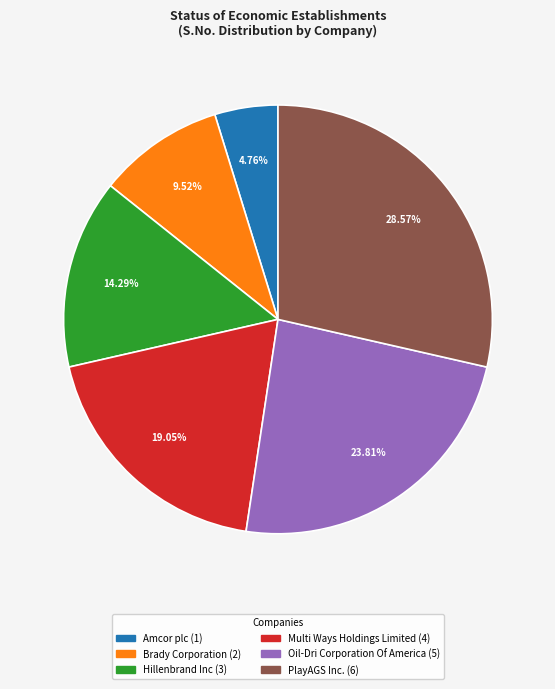

To the nearest percent, what portion does Oil-Dri Corporation Of America represent?

24%